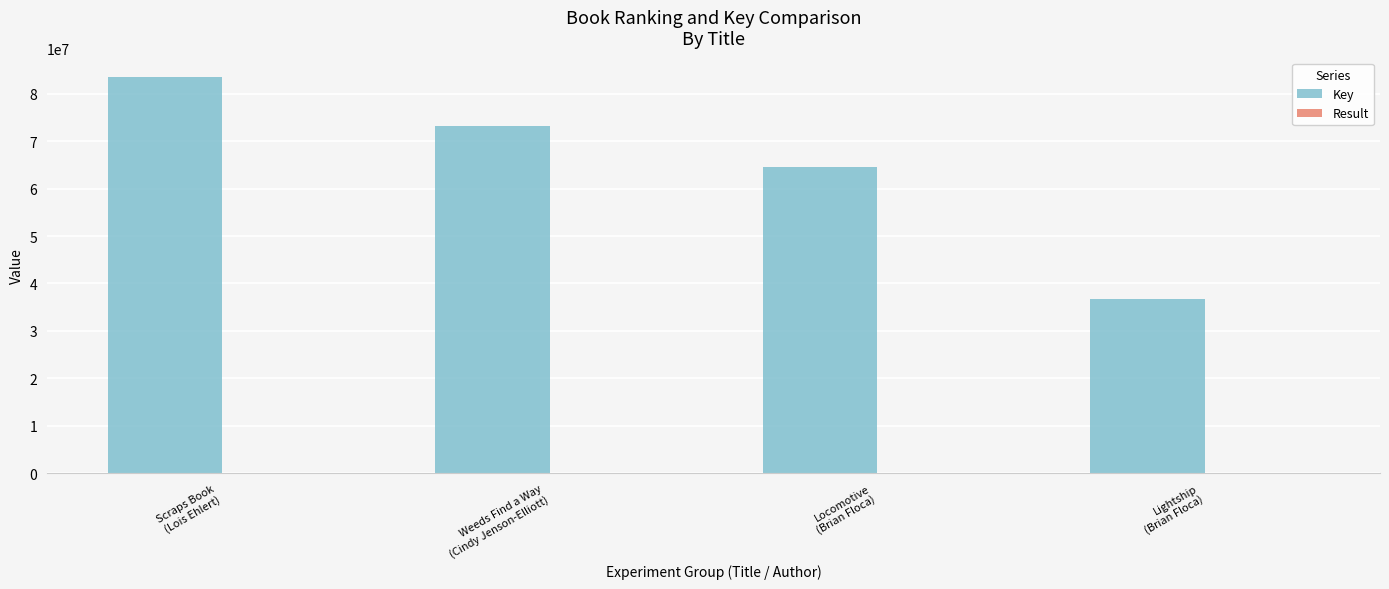

Which series has the largest total across all categories?

Key